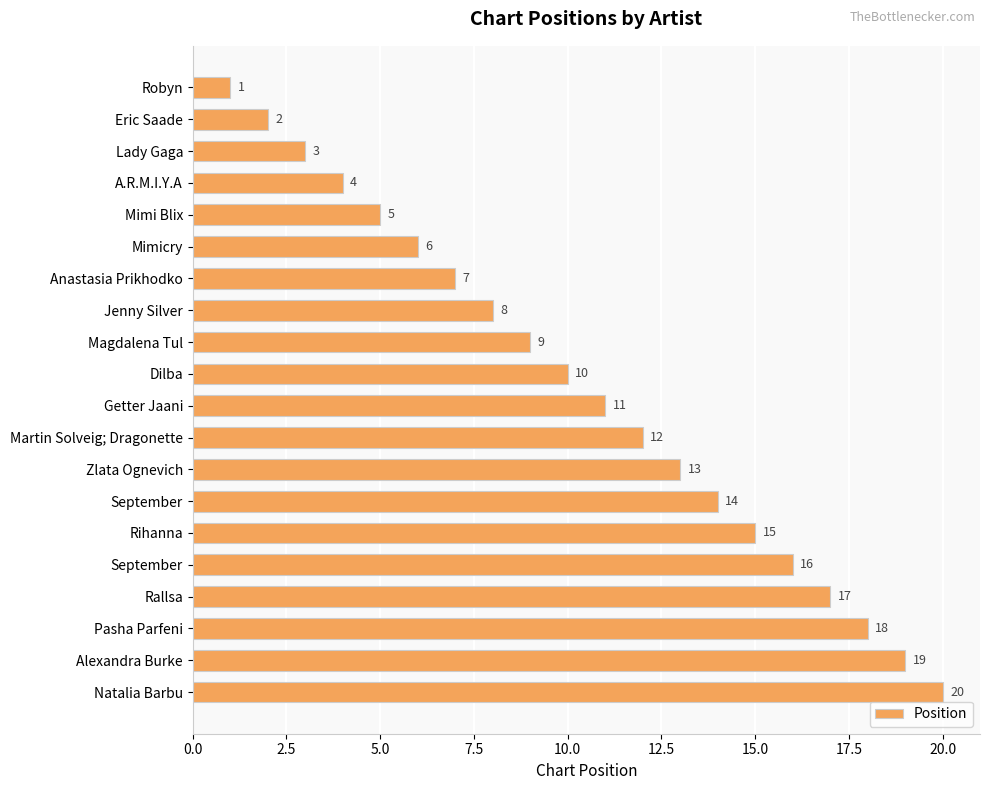

Which label corresponds to the largest value in the chart?

Natalia Barbu